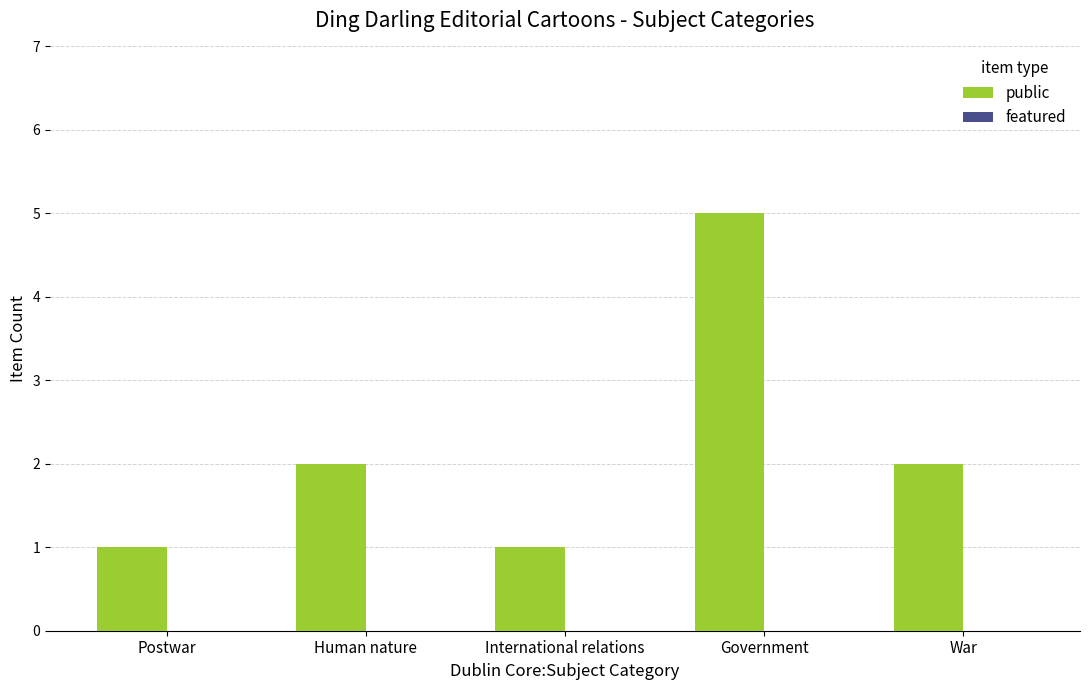

What is the label of the 5th bar from the right?

Postwar